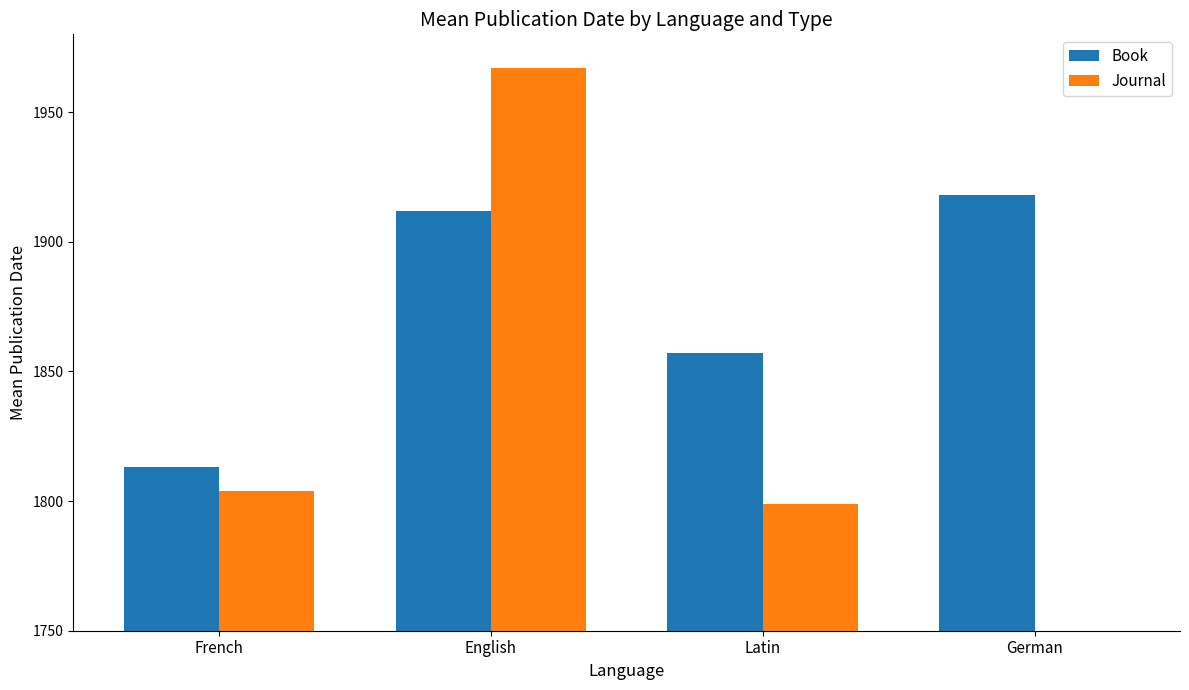

At which category is the sum across all series the highest?

English